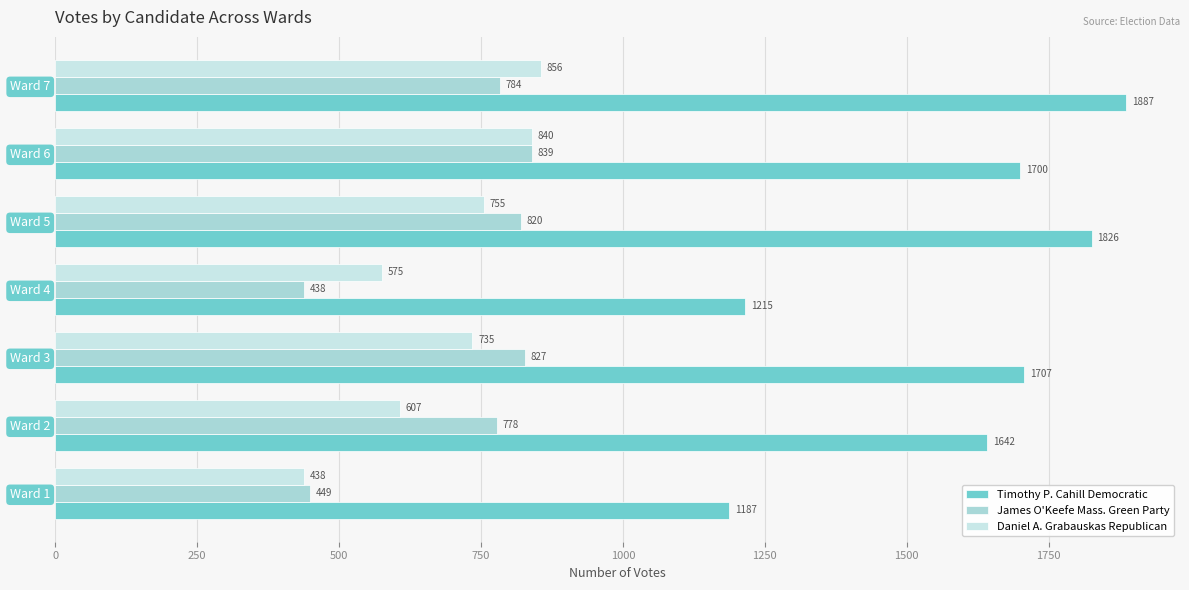

How many data points in Timothy P. Cahill Democratic are less than 1700?

3